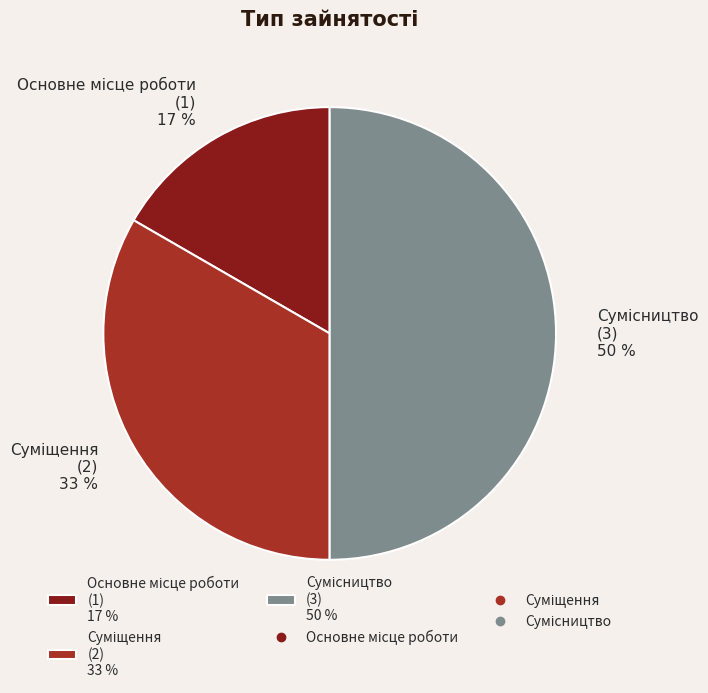

To the nearest percent, what is the difference between the largest and smallest slice percentages?

33%